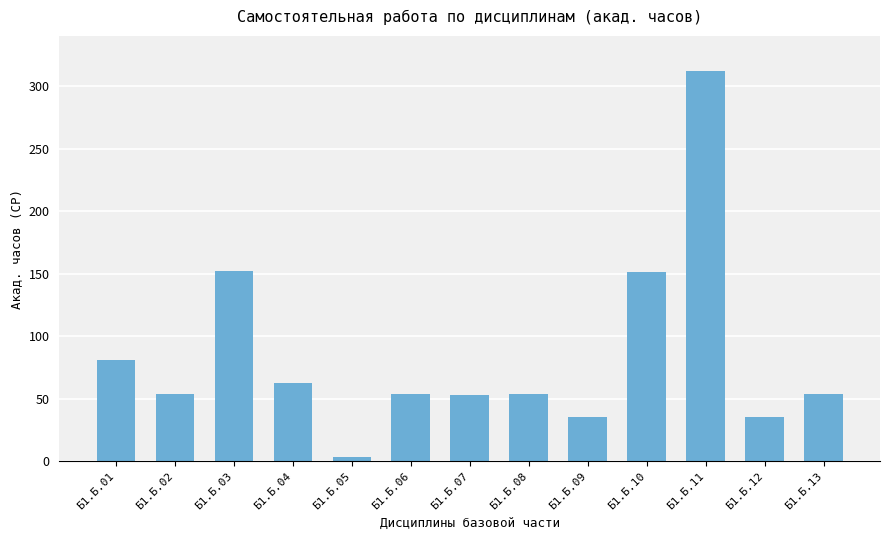

Between Б1.Б.10 and Б1.Б.02, which is larger?

Б1.Б.10